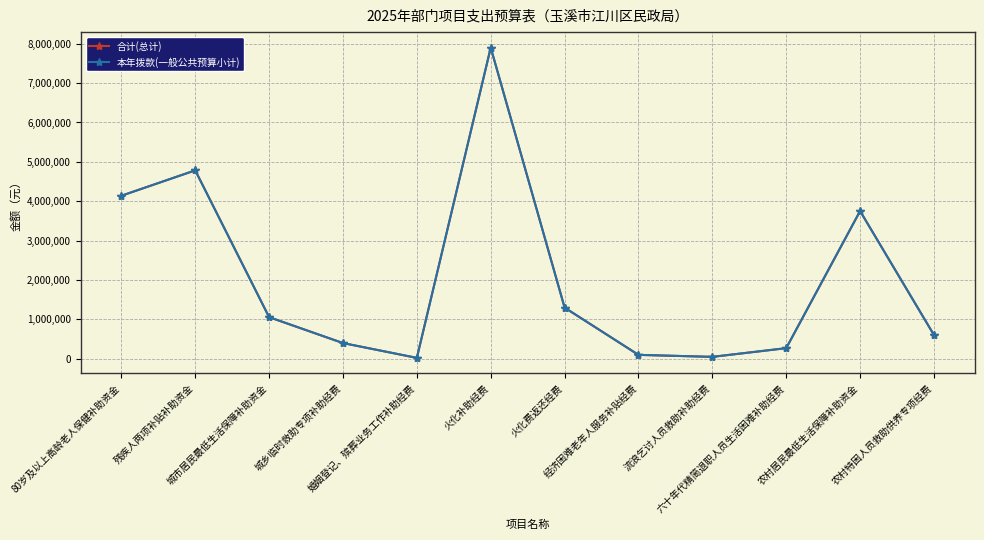

How many values in the 合计(总计) series exceed 1057968?

5